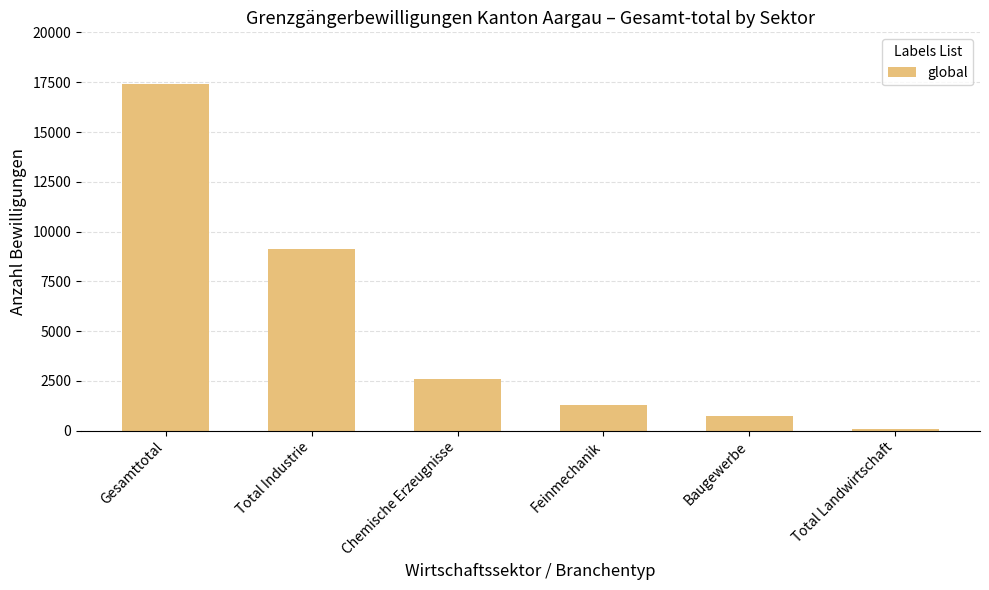

Rank the categories by value from lowest to highest.

Total Landwirtschaft, Baugewerbe, Feinmechanik, Chemische Erzeugnisse, Total Industrie, Gesamttotal